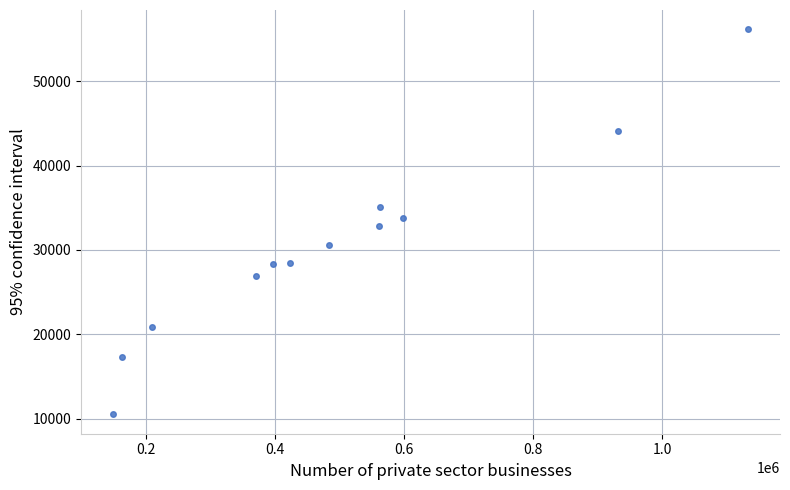

What is the range of X values (max minus min)?

985460